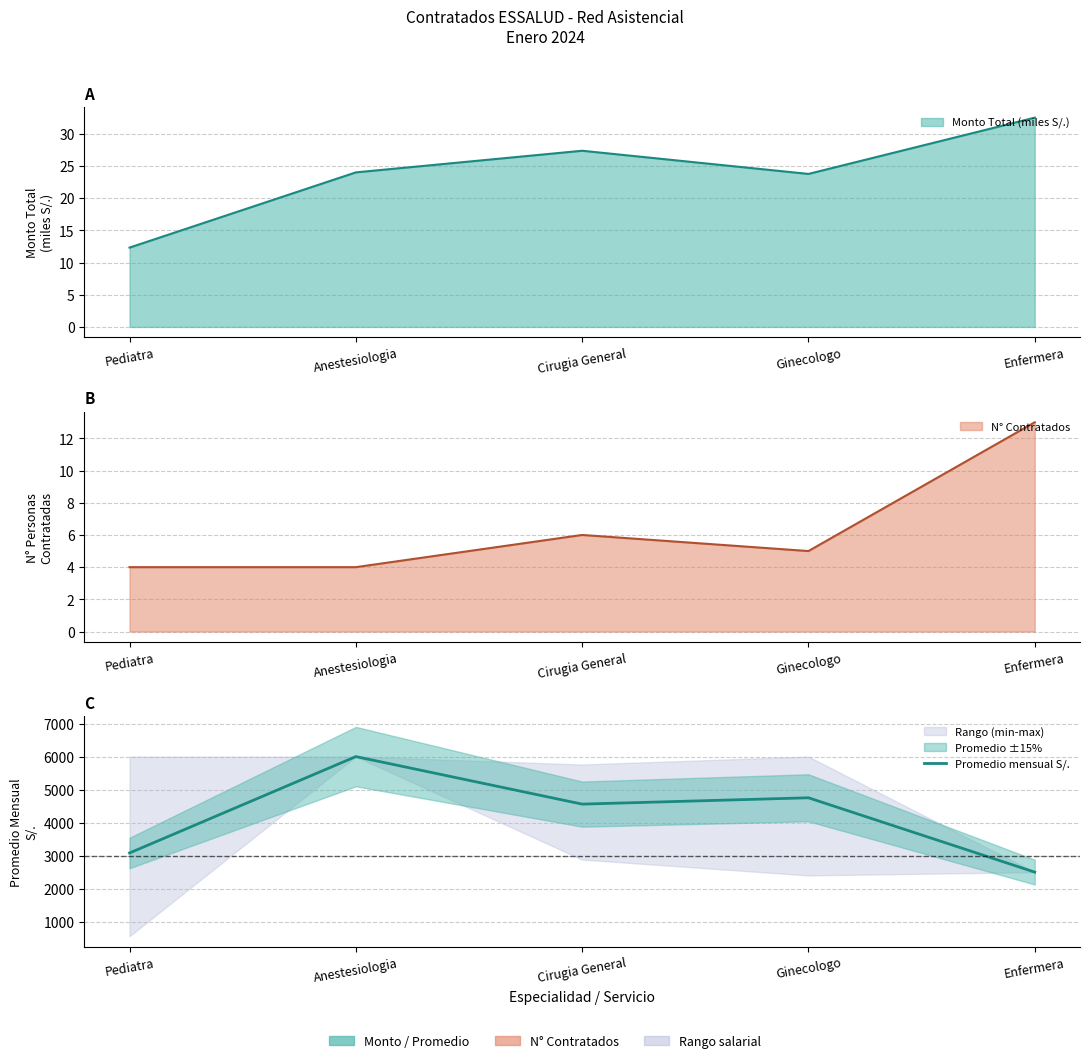

Approximately how many times larger is the value at Pediatra compared to Enfermera?

1.2